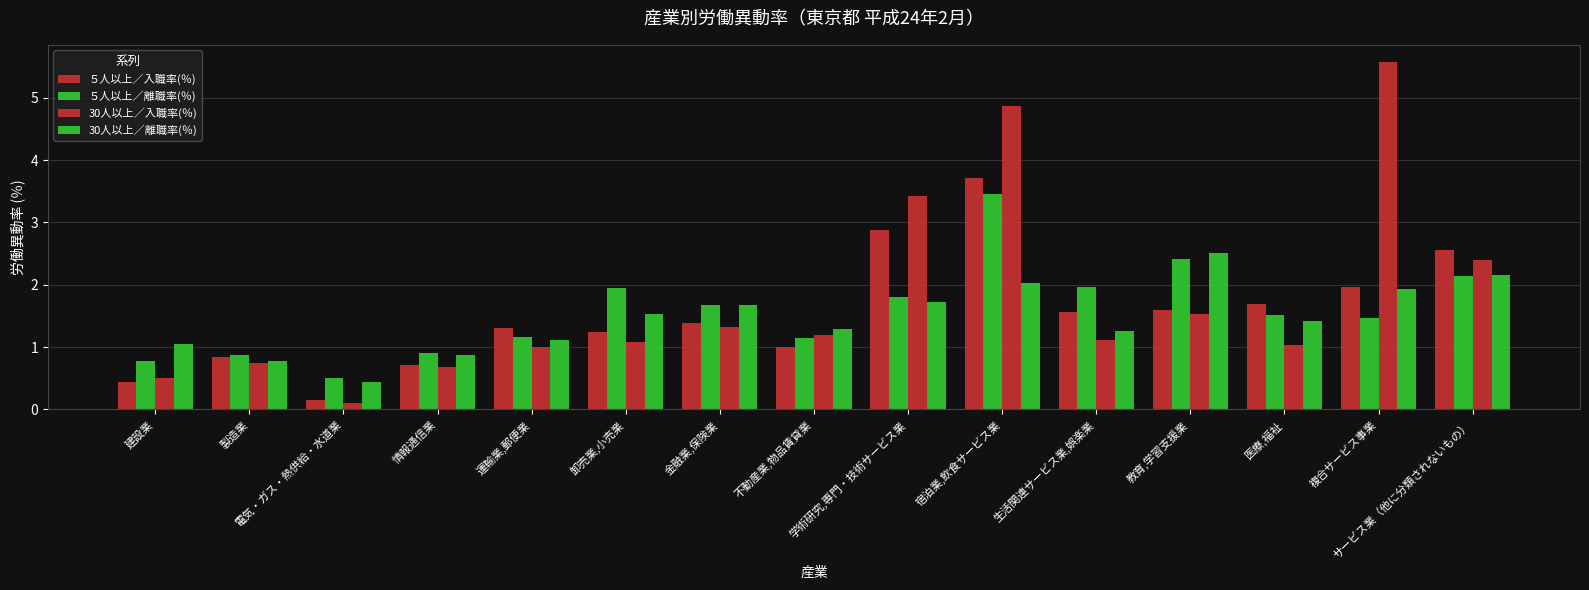

How many bars are there in each group?

4